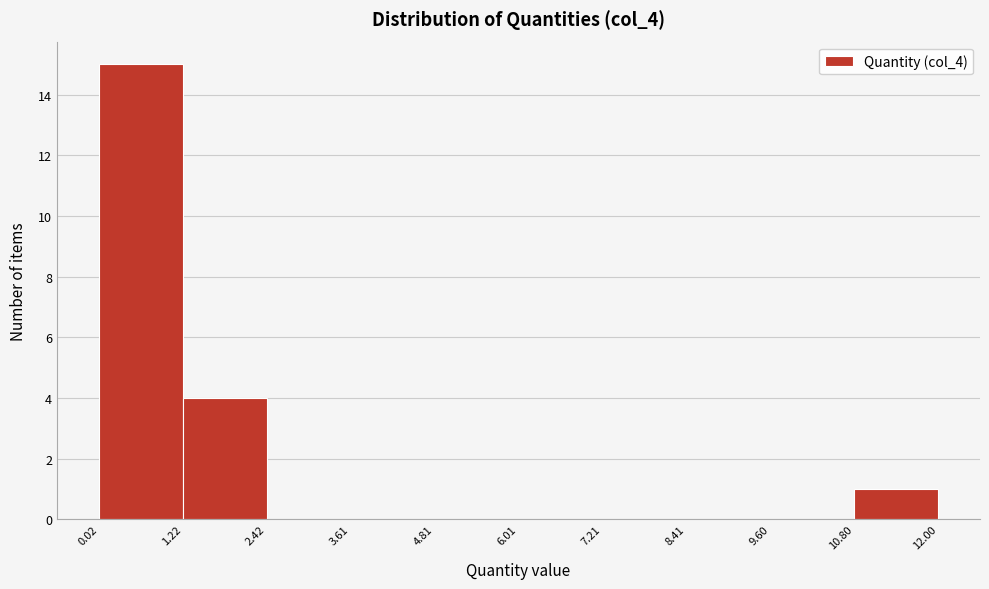

Over which range of the x-axis is the bar tallest?

0.02 to 1.22